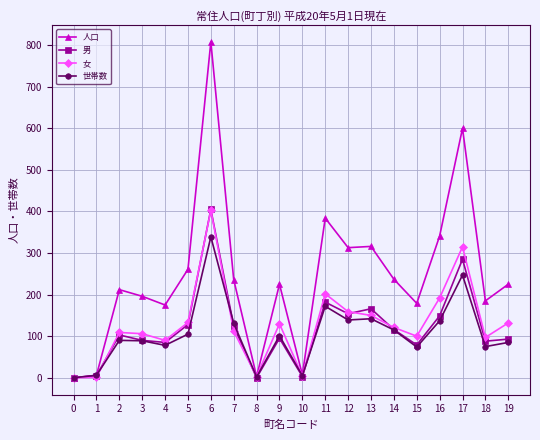

At which category is the sum across all series the highest?

6